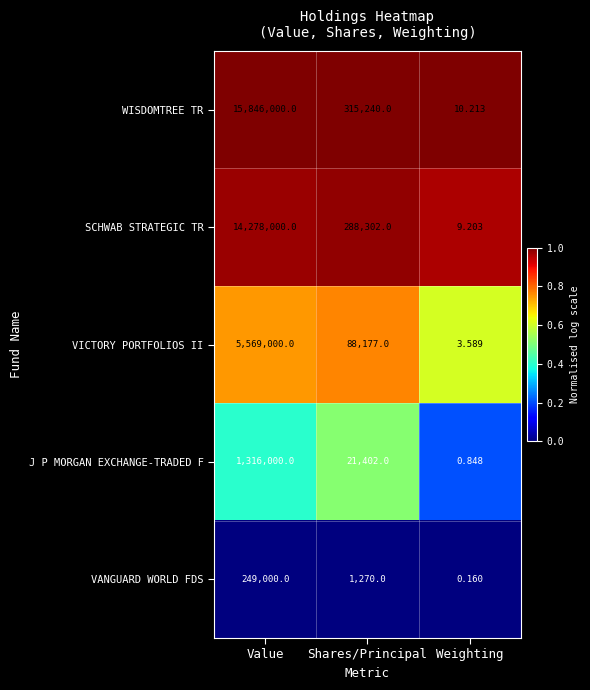

Rank the categories by VICTORY PORTFOLIOS II value from lowest to highest.

Weighting, Shares/Principal, Value